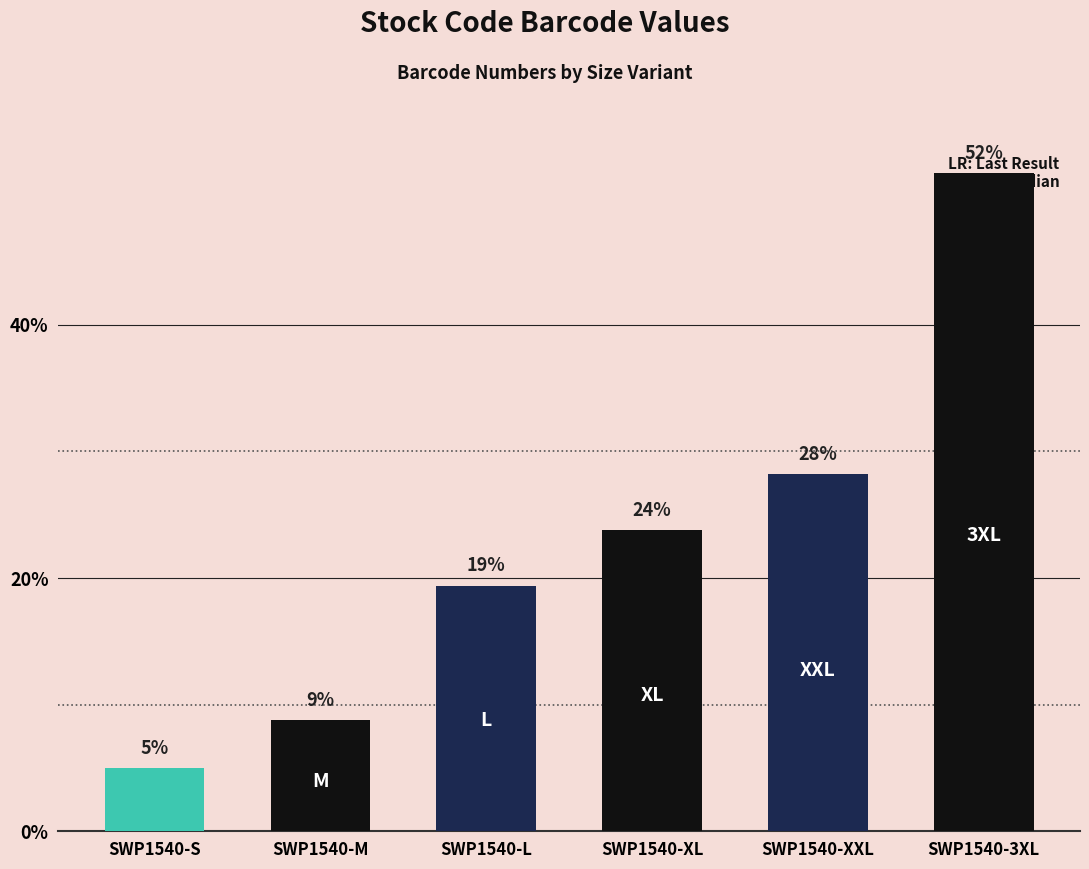

What is the change in value from SWP1540-S to SWP1540-M?

+3.8